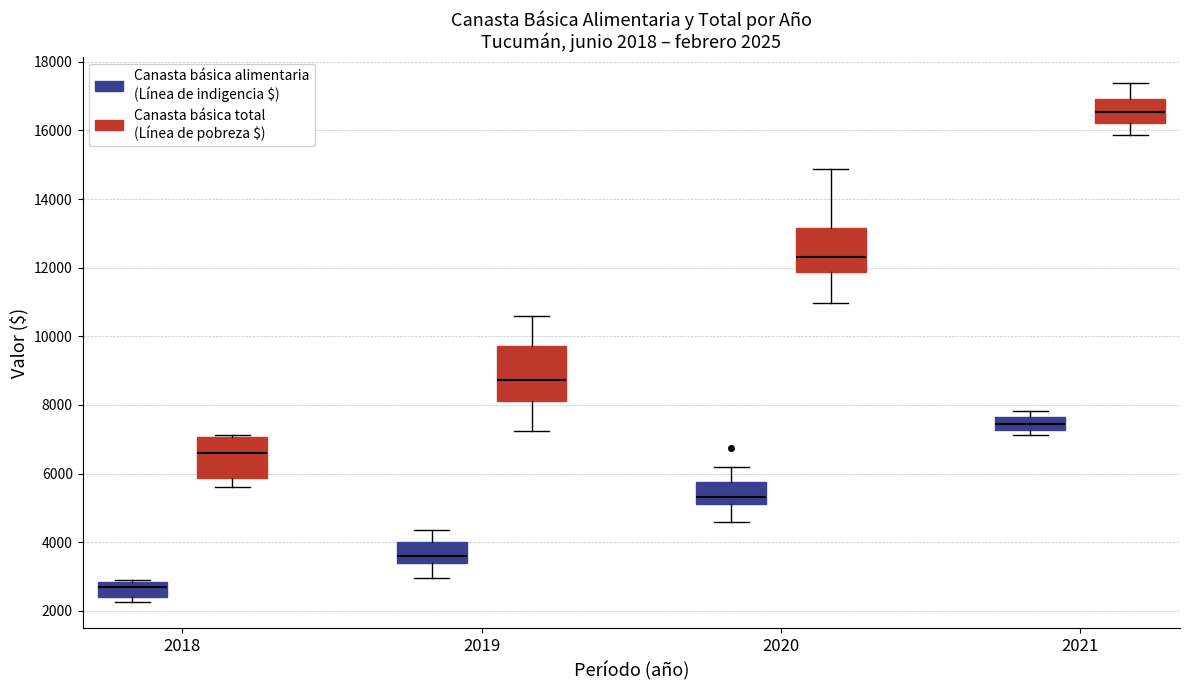

Comparing the boxes themselves (not the whiskers), which one is the tallest?

2019 (Canasta básica total (Línea de pobreza $))